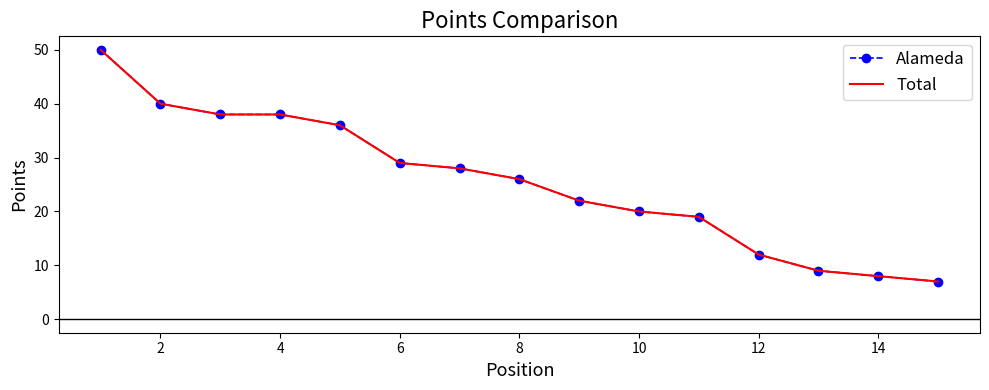

What is the difference between the second highest and second lowest values in the Alameda series?

32